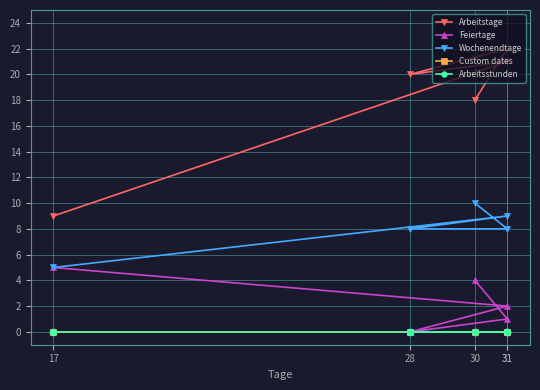

The Wochenendtage series shows 9 at 31. True or false?

True